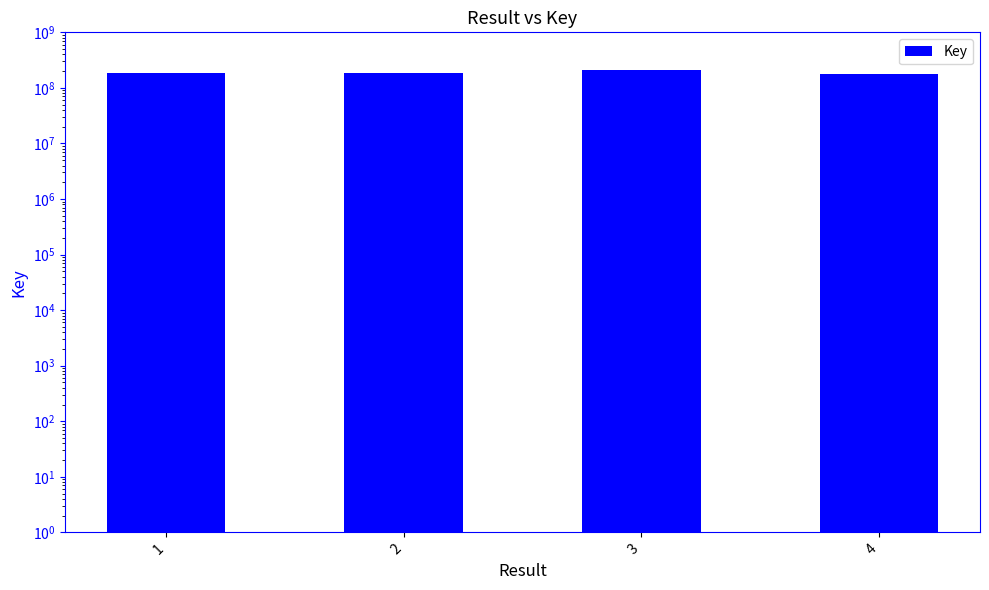

The chart shows a value of 106225664 at 1. True or false?

False